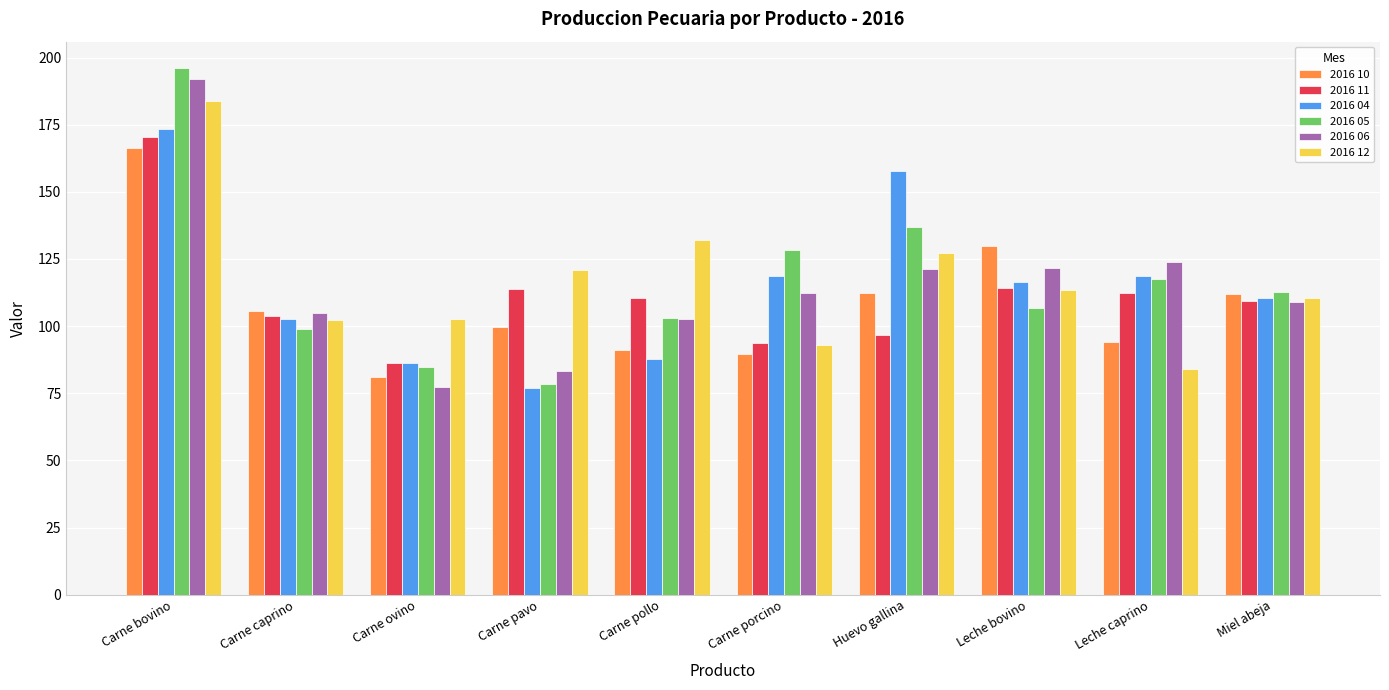

The 2016 06 series shows 112.5 at Carne porcino. True or false?

True